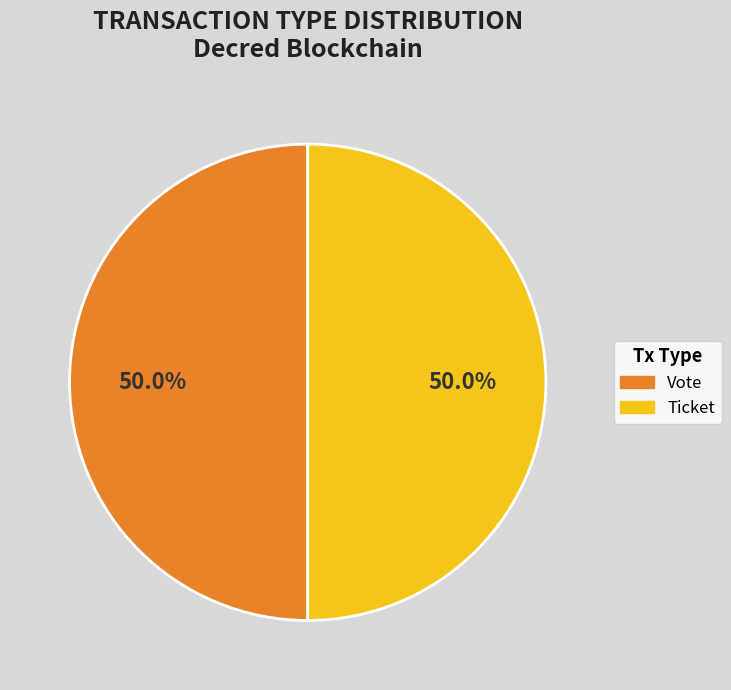

How many slices are in this pie chart?

2